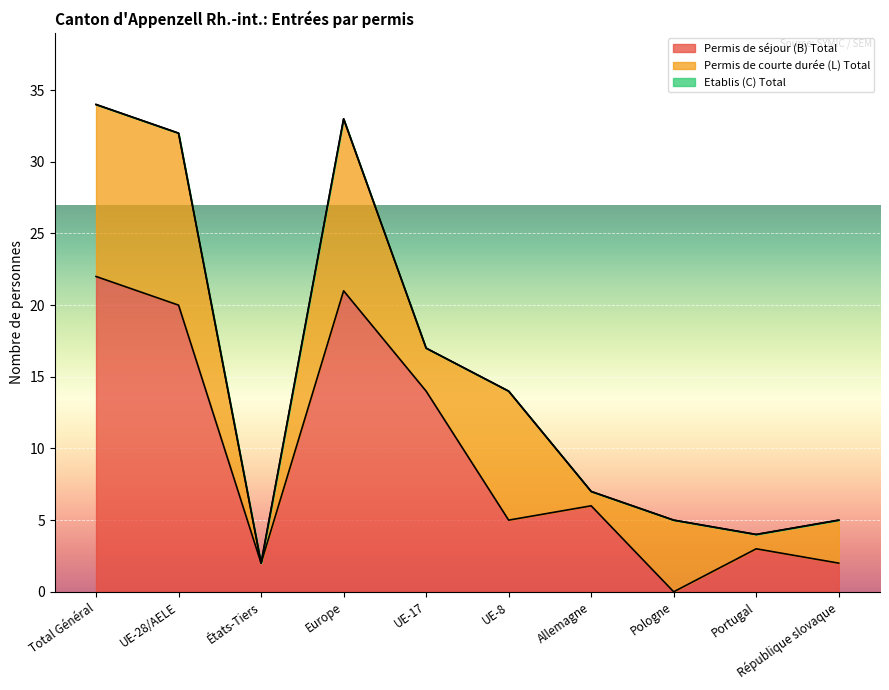

Is it true that Permis de séjour (B) Total equals 0 at Pologne?

True